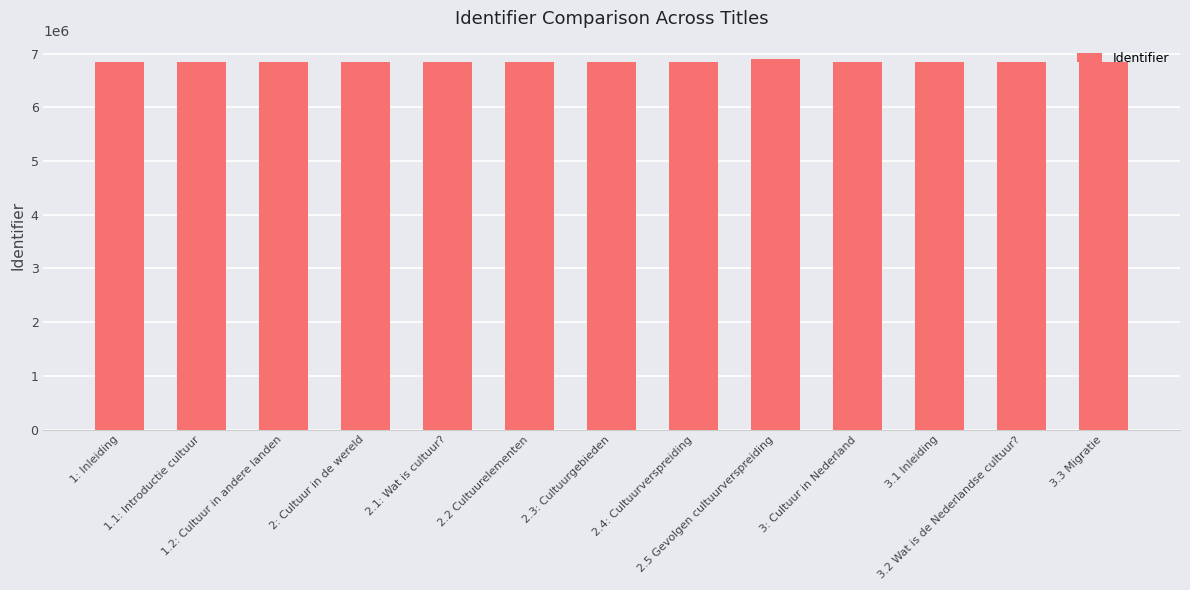

How many data points are less than 6844744?

6